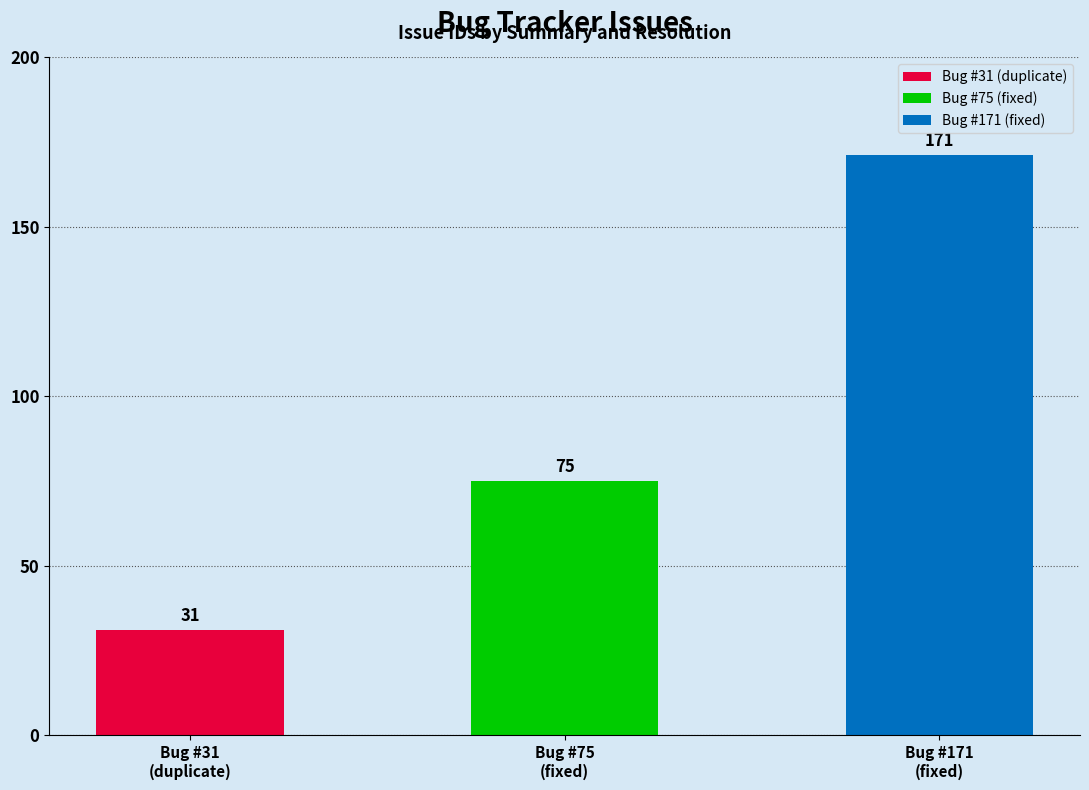

Is it true that the value at Bug #75
(fixed) is 75?

True